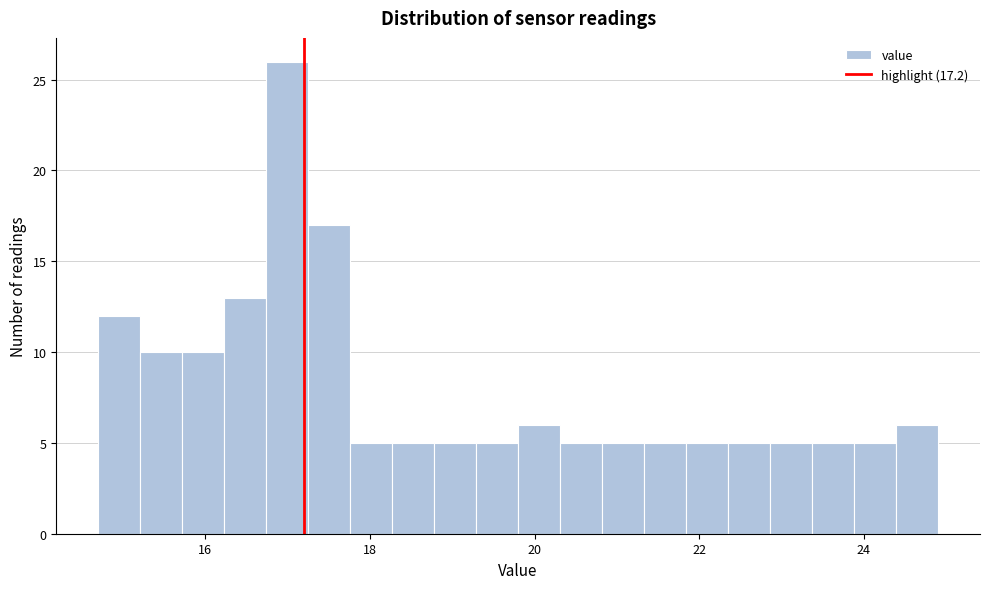

Read against the x-axis, roughly where is the centre of the tallest bar?

17.0